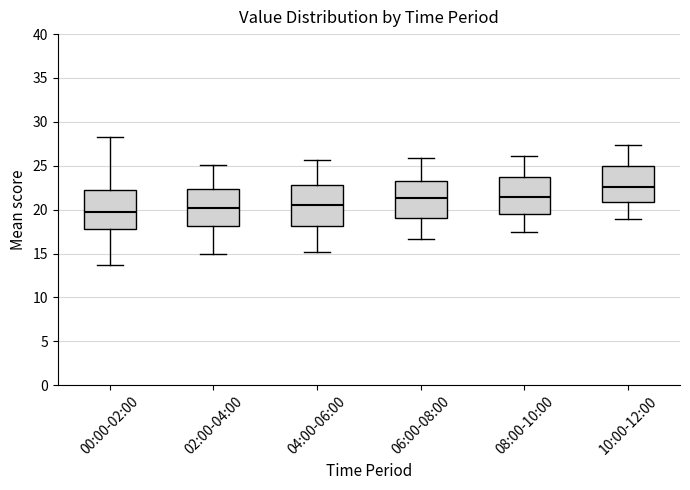

Where is the upper edge of the box for 06:00-08:00 on the y-axis? The values are not printed on the chart, so give them approximately, as read against the axis.

23.5